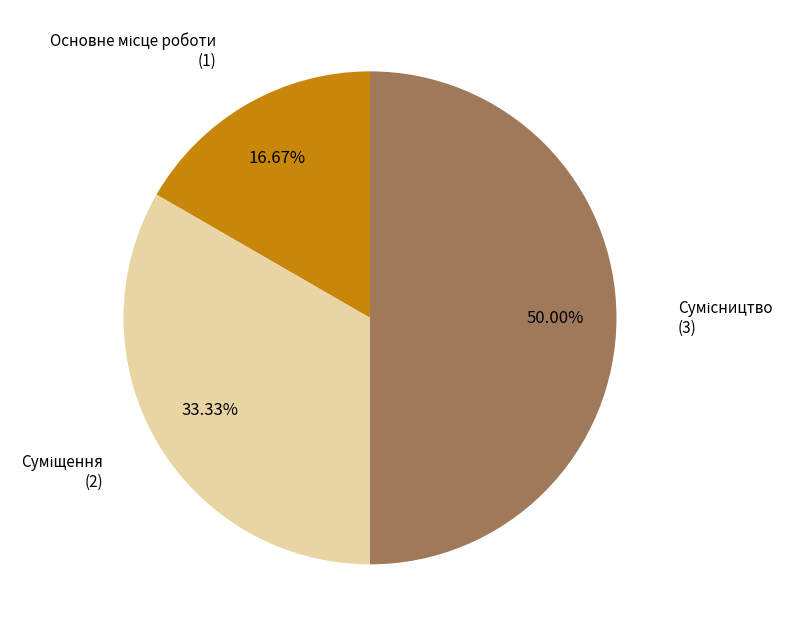

To the nearest percent, what is the average slice percentage?

33%